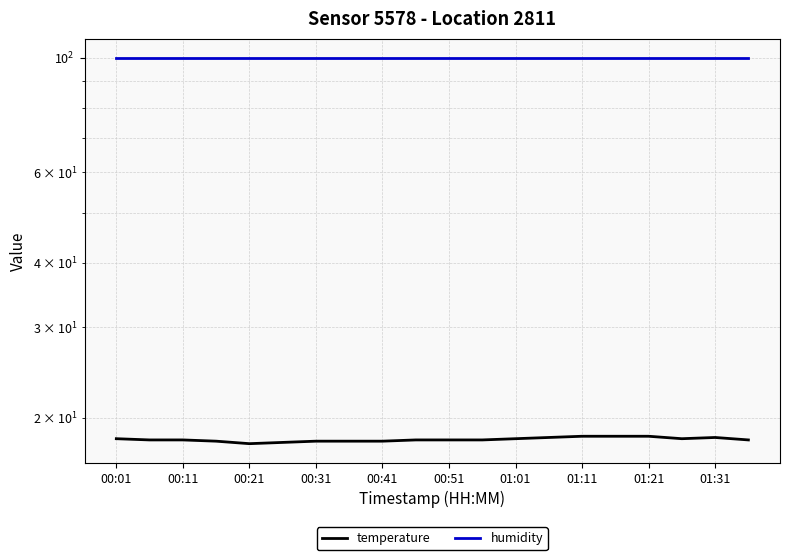

Rank the series at 11 from highest to lowest value.

humidity, temperature